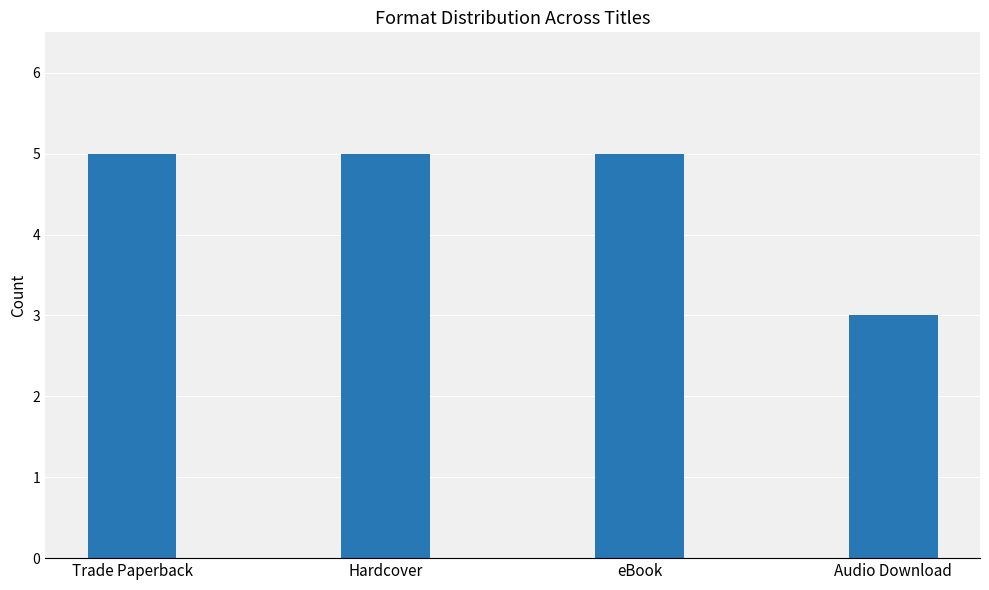

What is the greatest value displayed?

5